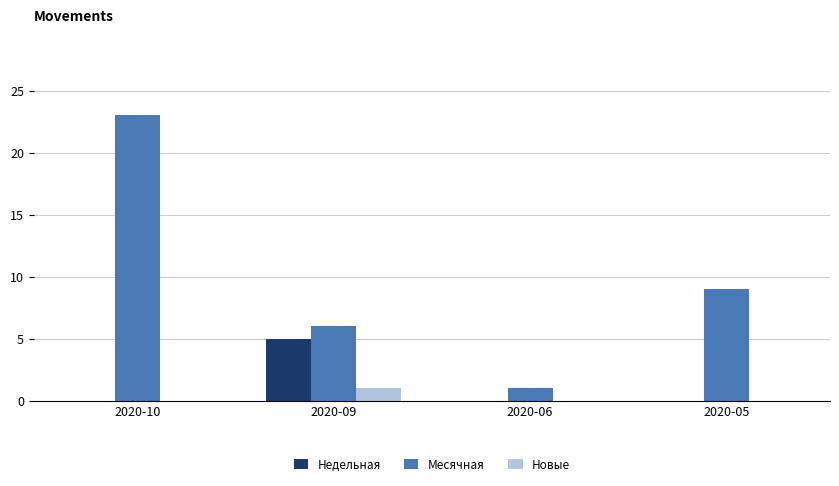

Reading left to right, transcribe all the data shown in this chart.

Недельная: 0	5	0	0
Месячная: 23	6	1	9
Новые: 0	1	0	0